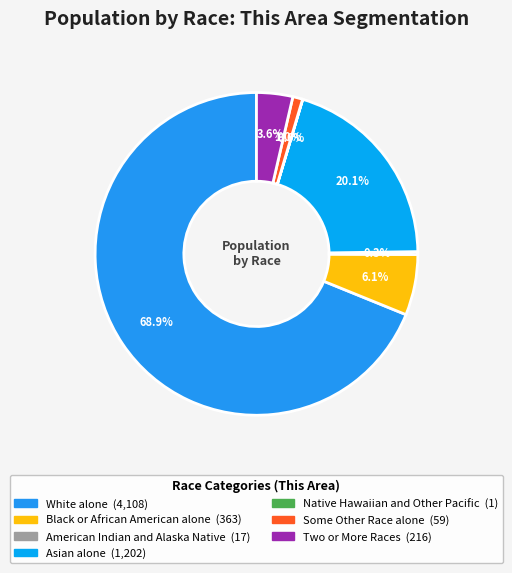

How many slices are in this pie chart?

7